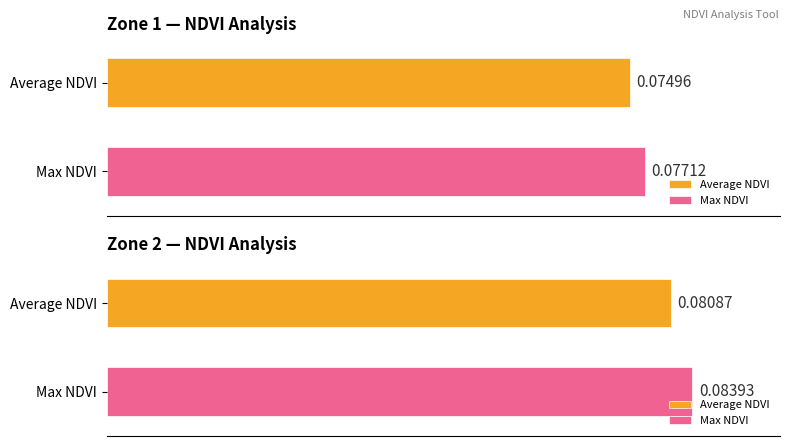

At Zone 2, list the series in order from largest to smallest.

Max NDVI, Average NDVI